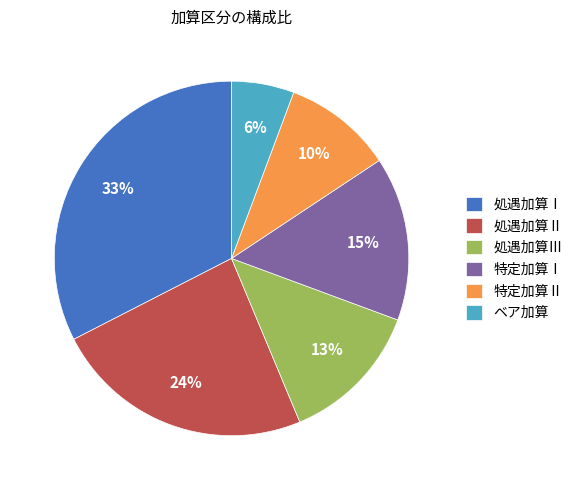

Do 処遇加算Ⅲ and ベア加算 together represent more than half of the pie?

No